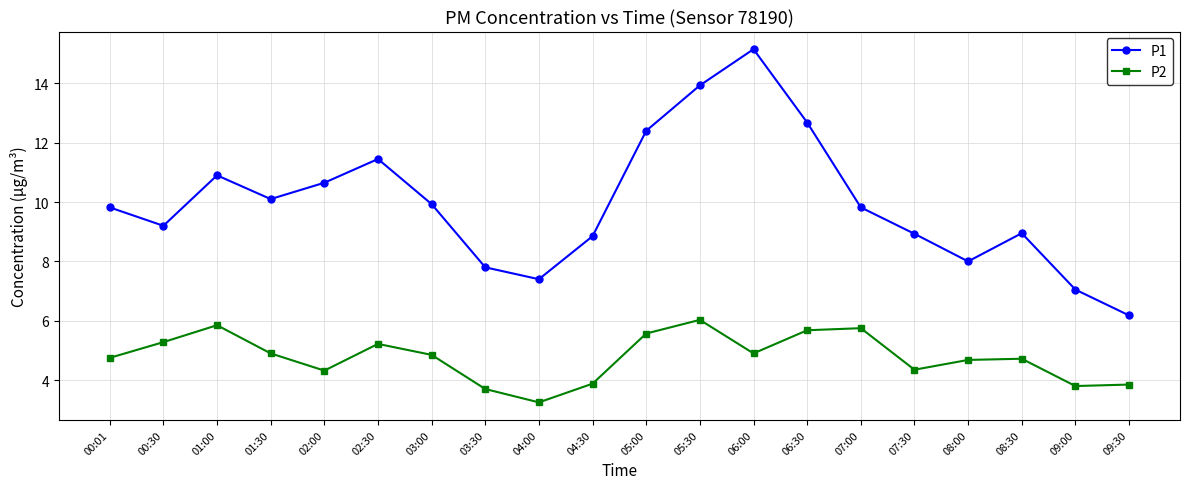

How many categories are shown in the chart?

20